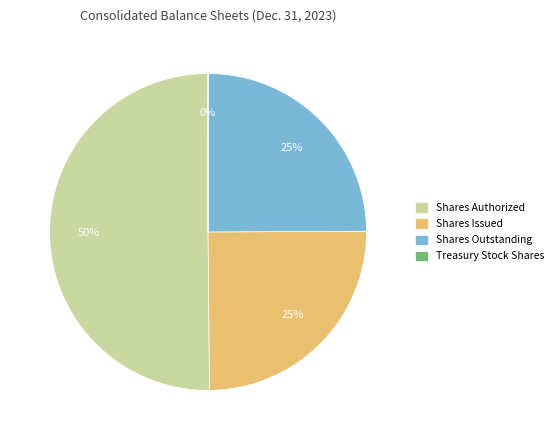

Which category has the biggest portion of the pie?

Shares Authorized